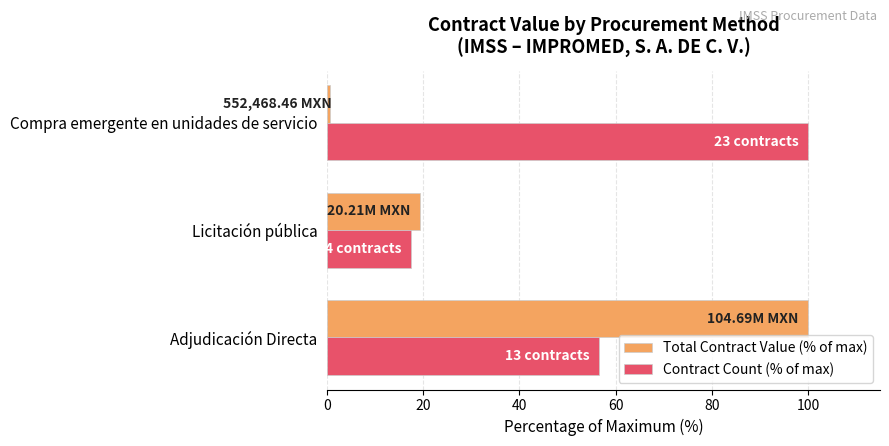

List the labels in order of Total Contract Value (% of max) value, largest first.

Adjudicación Directa, Licitación pública, Compra emergente en unidades de servicio